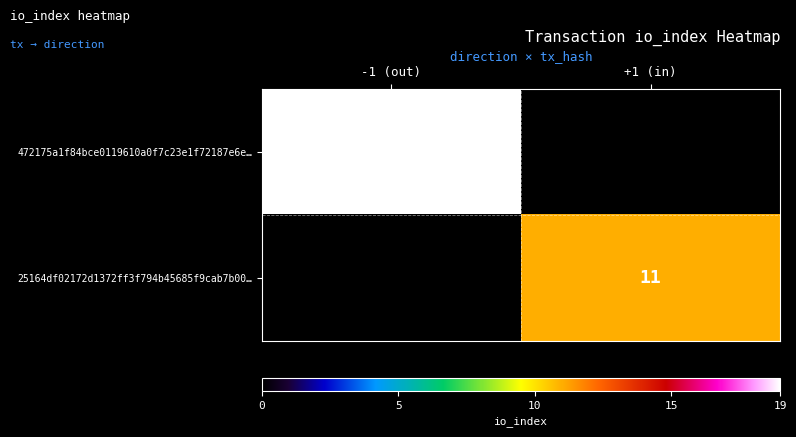

Is the value of 25164df02172d1372ff3f794b45685f9cab7b00… at +1 (in) greater than the value of 472175a1f84bce0119610a0f7c23e1f72187e6e… at -1 (out)?

No